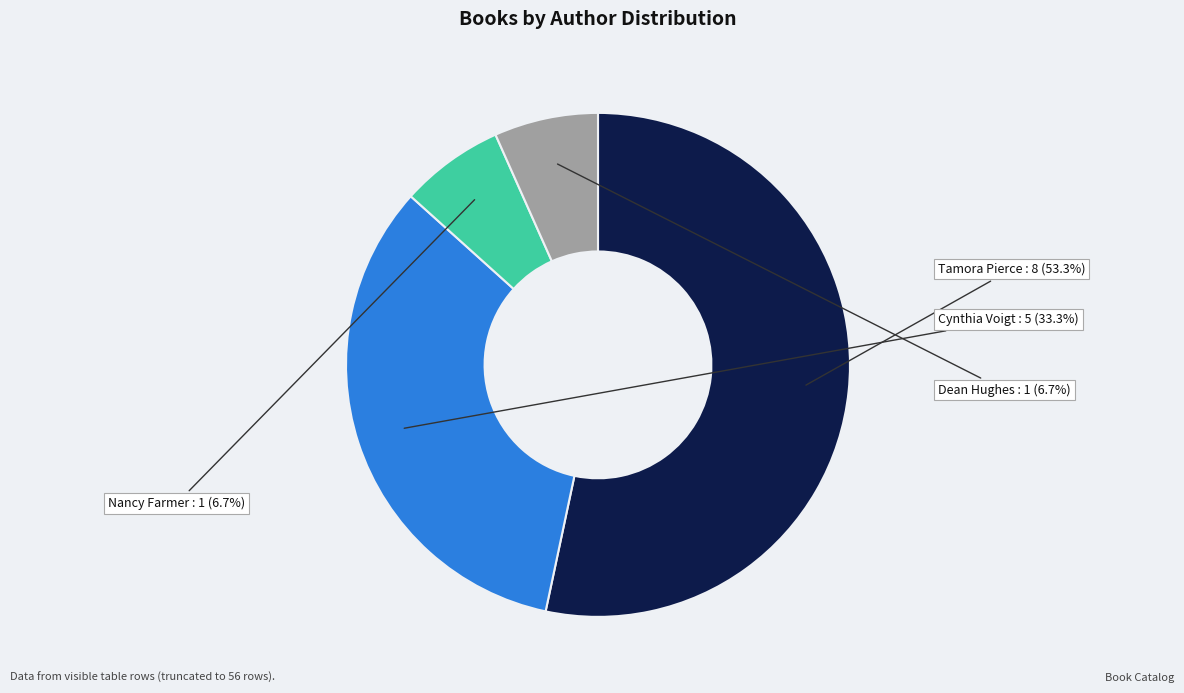

Is there a majority slice in this chart?

Yes